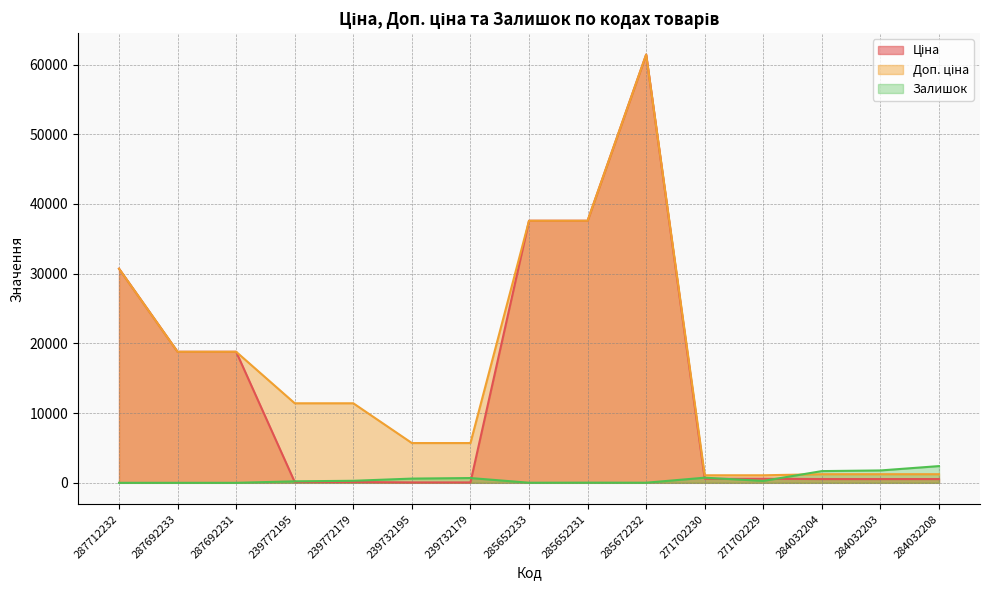

What are all the series names shown in the legend?

Ціна, Доп. ціна, Залишок